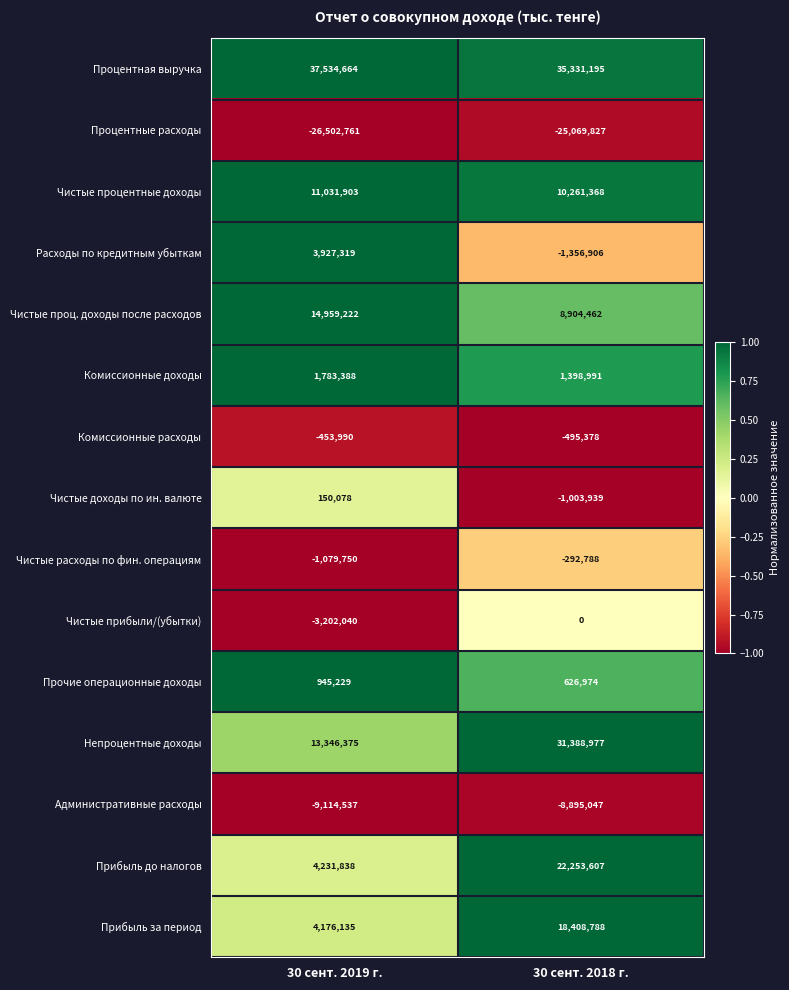

At which label does Прибыль до налогов reach its peak?

30 сент. 2018 г.